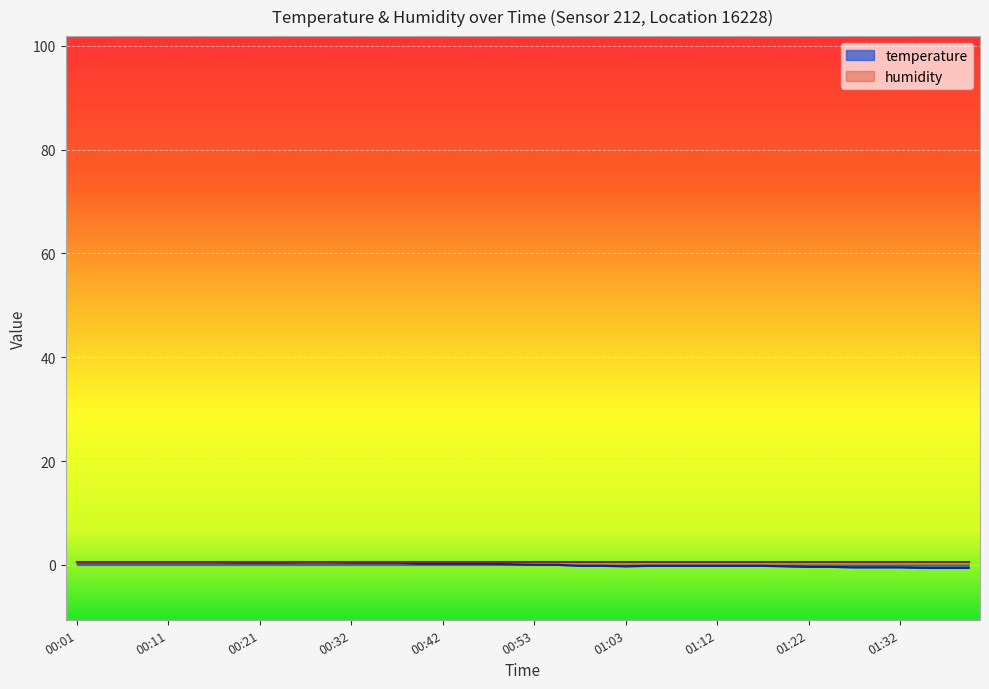

Reading left to right, transcribe all the data shown in this chart.

00:01=0.5	00:03=0.5	00:06=0.5	00:08=0.5	00:11=0.5	00:13=0.5	00:16=0.5	00:18=0.4	00:21=0.4	00:24=0.4	00:26=0.5	00:29=0.5	00:32=0.4	00:34=0.4	00:37=0.4	00:39=0.2	00:42=0.2	00:44=0.2	00:47=0.2	00:50=0.1	00:53=0.0	00:55=0.0	00:58=-0.2	01:00=-0.2	01:03=-0.3	01:05=-0.2	01:07=-0.2	01:10=-0.2	01:12=-0.2	01:15=-0.2	01:17=-0.2	01:20=-0.3	01:22=-0.4	01:25=-0.4	01:27=-0.5	01:30=-0.5	01:32=-0.5	01:35=-0.6	01:37=-0.6	01:40=-0.6